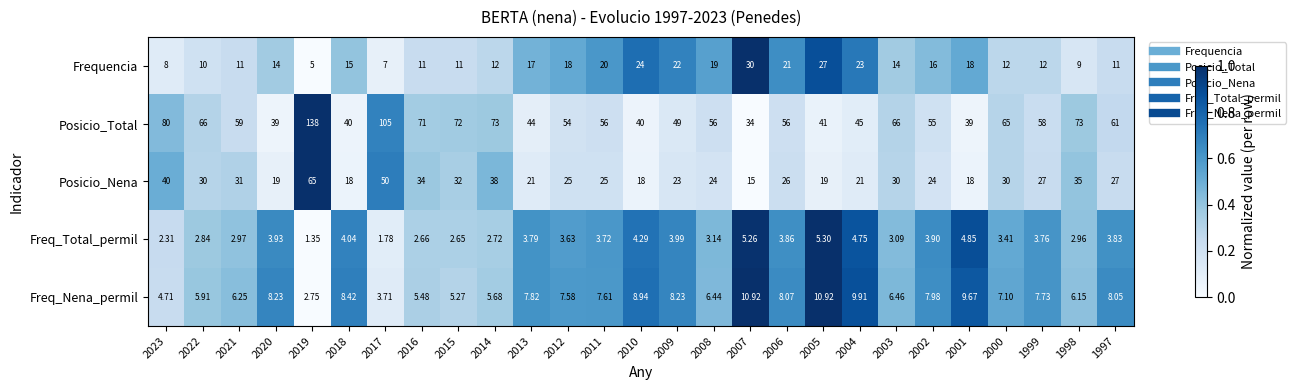

List the series in order of their peak value, lowest first.

Freq_Total_permil, Freq_Nena_permil, Frequencia, Posicio_Nena, Posicio_Total